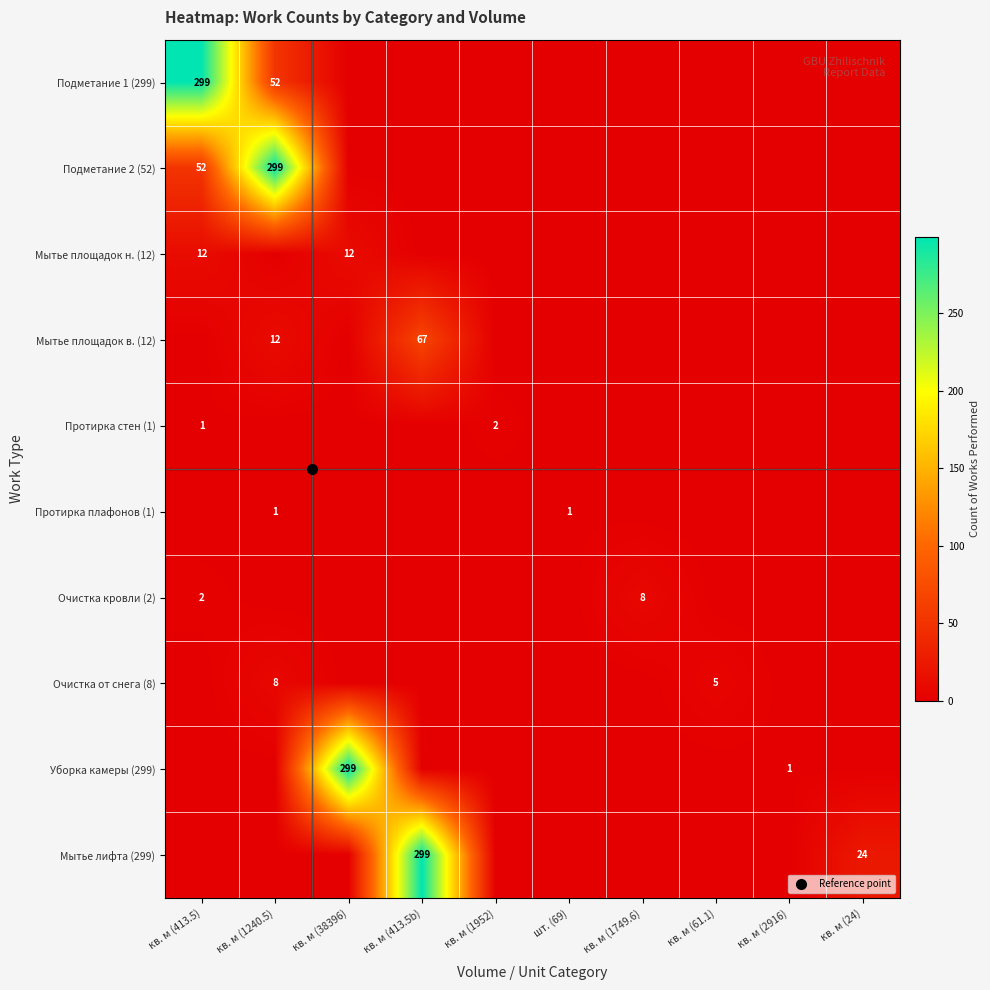

Rank the series by their maximum value, from highest to lowest.

Подметание 1 (299), Подметание 2 (52), Уборка камеры (299), Мытье лифта (299), Мытье площадок в. (12), Мытье площадок н. (12), Очистка кровли (2), Очистка от снега (8), Протирка стен (1), Протирка плафонов (1)